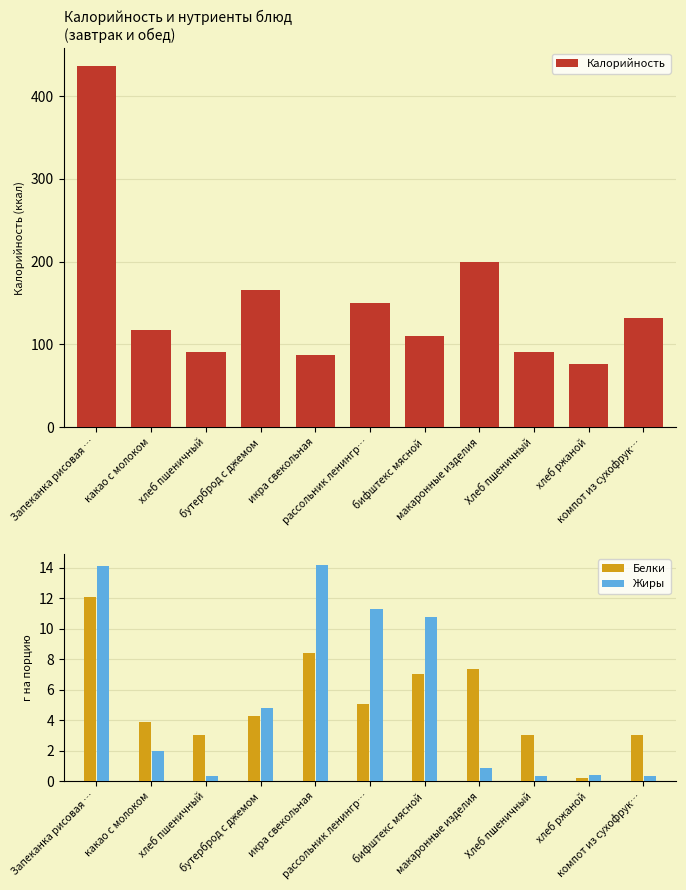

At how many categories does at least one series exceed 300?

1